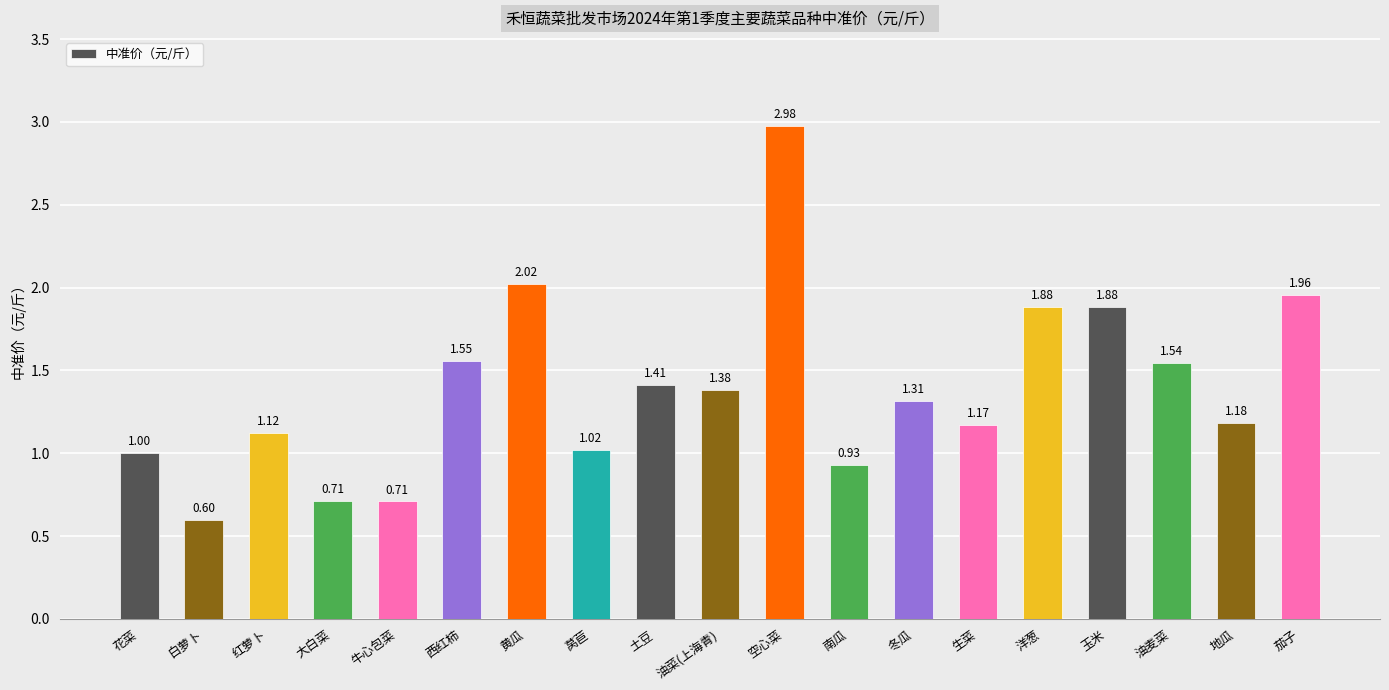

What is the sum of all values?

26.4